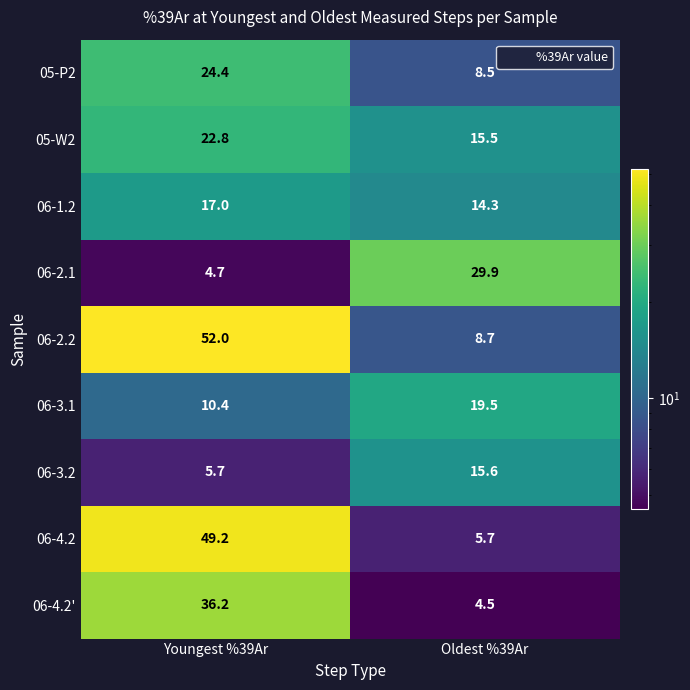

What is the difference between the highest and lowest values at Youngest %39Ar?

47.3